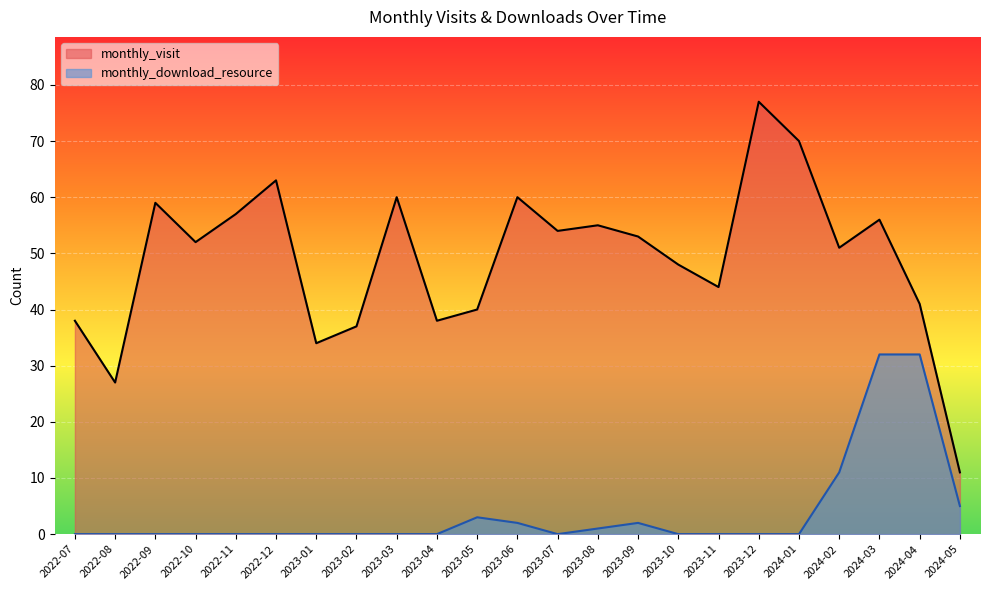

Reading left to right, transcribe all the data shown in this chart.

monthly_visit: 2022-07=38	2022-08=27	2022-09=59	2022-10=52	2022-11=57	2022-12=63	2023-01=34	2023-02=37	2023-03=60	2023-04=38	2023-05=40	2023-06=60	2023-07=54	2023-08=55	2023-09=53	2023-10=48	2023-11=44	2023-12=77	2024-01=70	2024-02=51	2024-03=56	2024-04=41	2024-05=11
monthly_download_resource: 2022-07=0	2022-08=0	2022-09=0	2022-10=0	2022-11=0	2022-12=0	2023-01=0	2023-02=0	2023-03=0	2023-04=0	2023-05=3	2023-06=2	2023-07=0	2023-08=1	2023-09=2	2023-10=0	2023-11=0	2023-12=0	2024-01=0	2024-02=11	2024-03=32	2024-04=32	2024-05=5